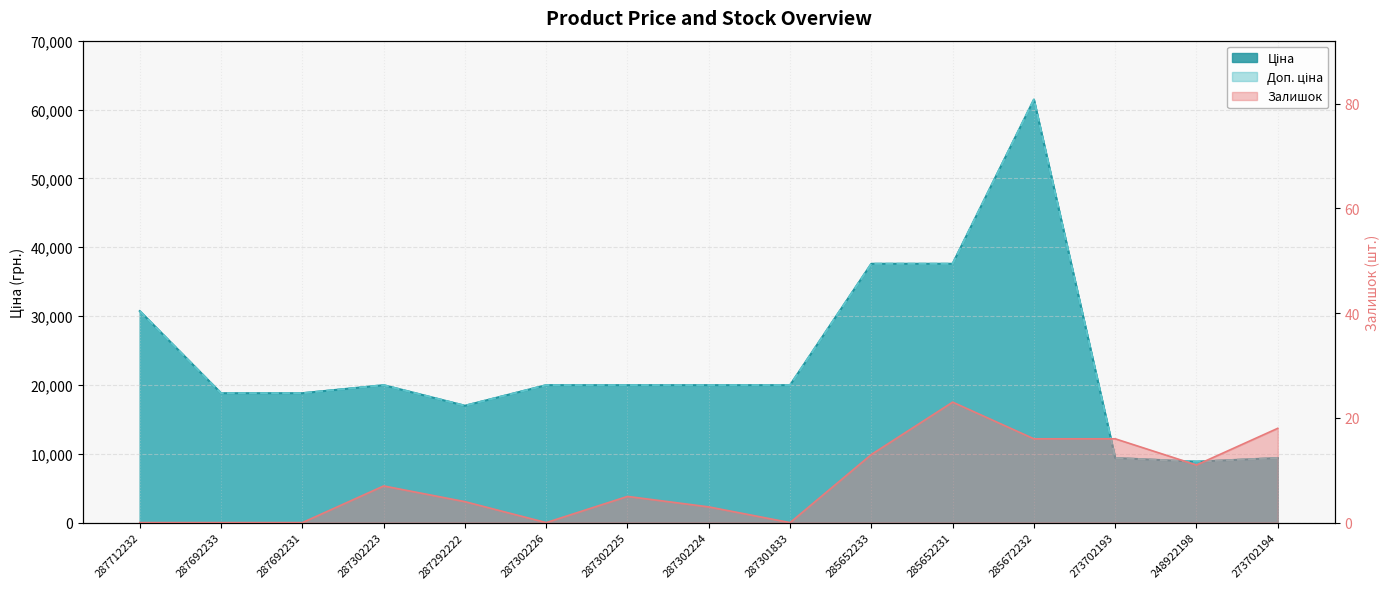

Which category has the lowest value in the Доп. ціна series?

248922198